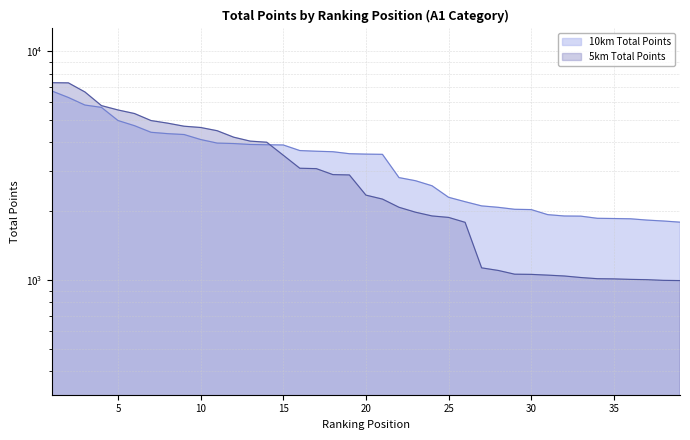

Does the chart display data point markers on the line(s)?

No